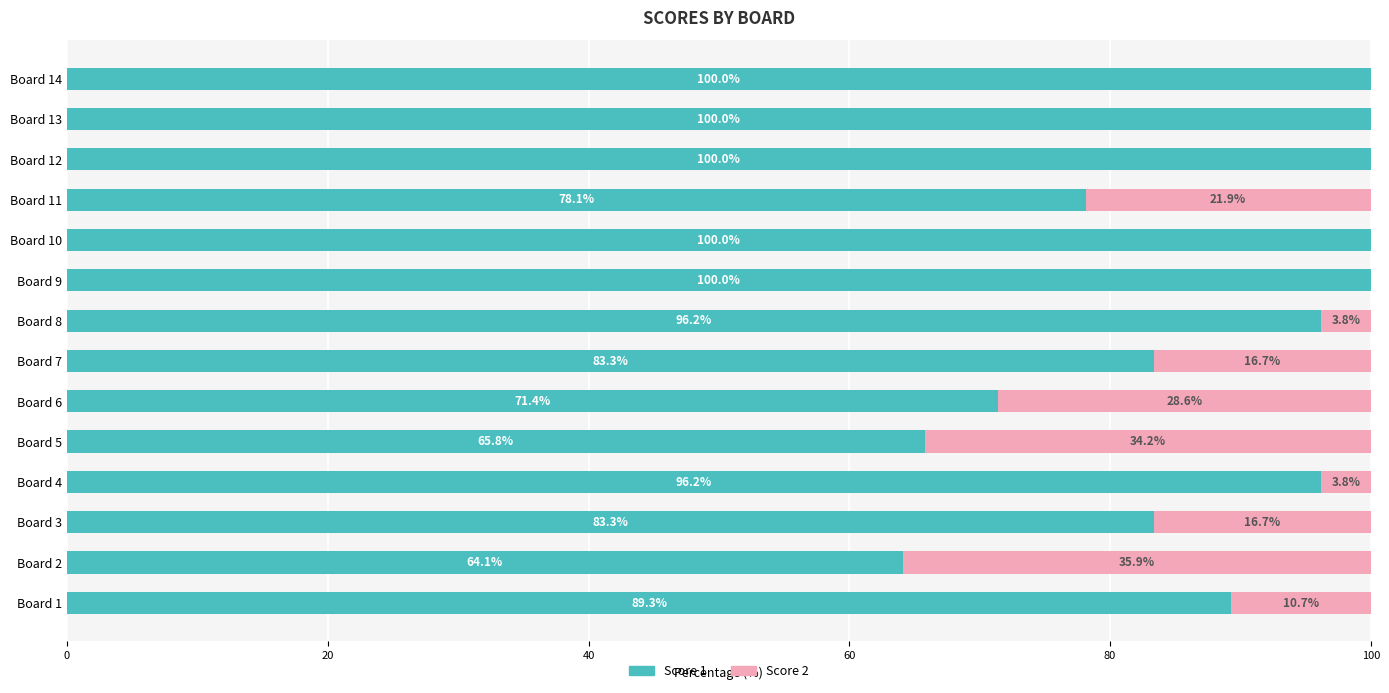

What is the maximum value for Score 1?

100.0